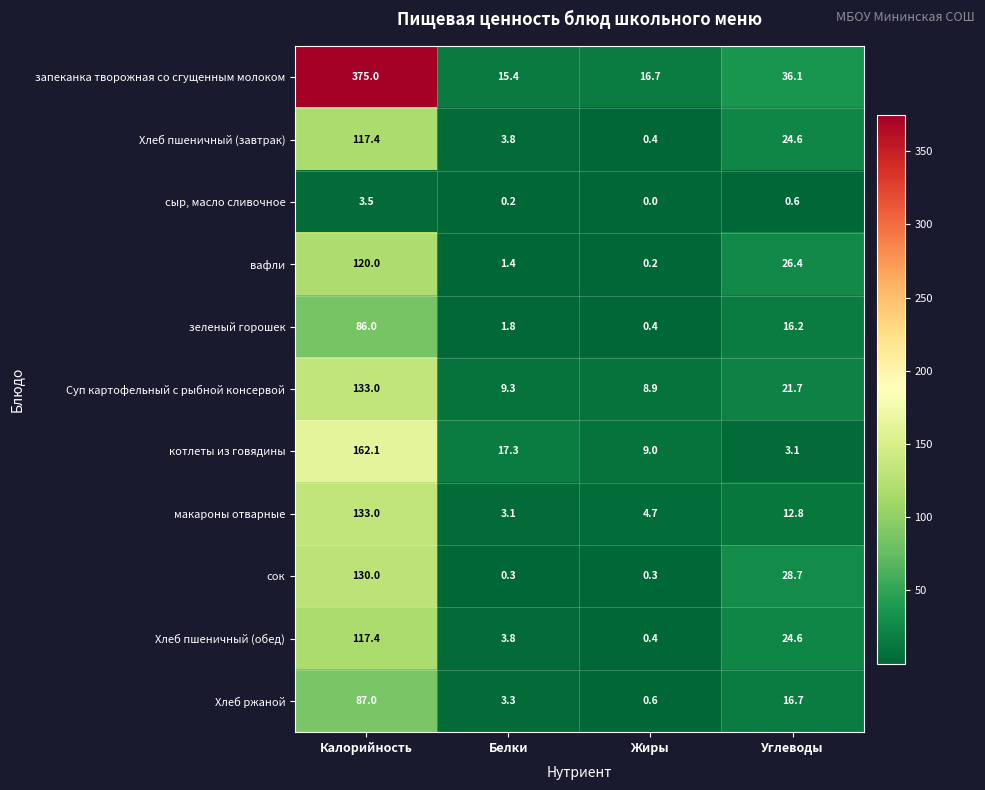

List the labels in order of зеленый горошек value, smallest first.

Жиры, Белки, Углеводы, Калорийность